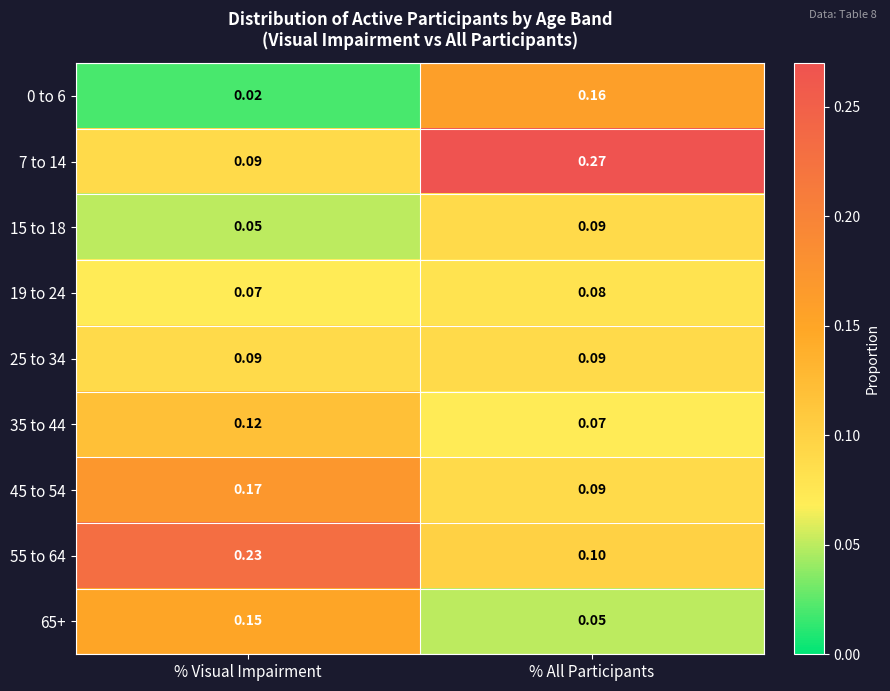

Which label corresponds to the smallest value in the chart?

% Visual Impairment